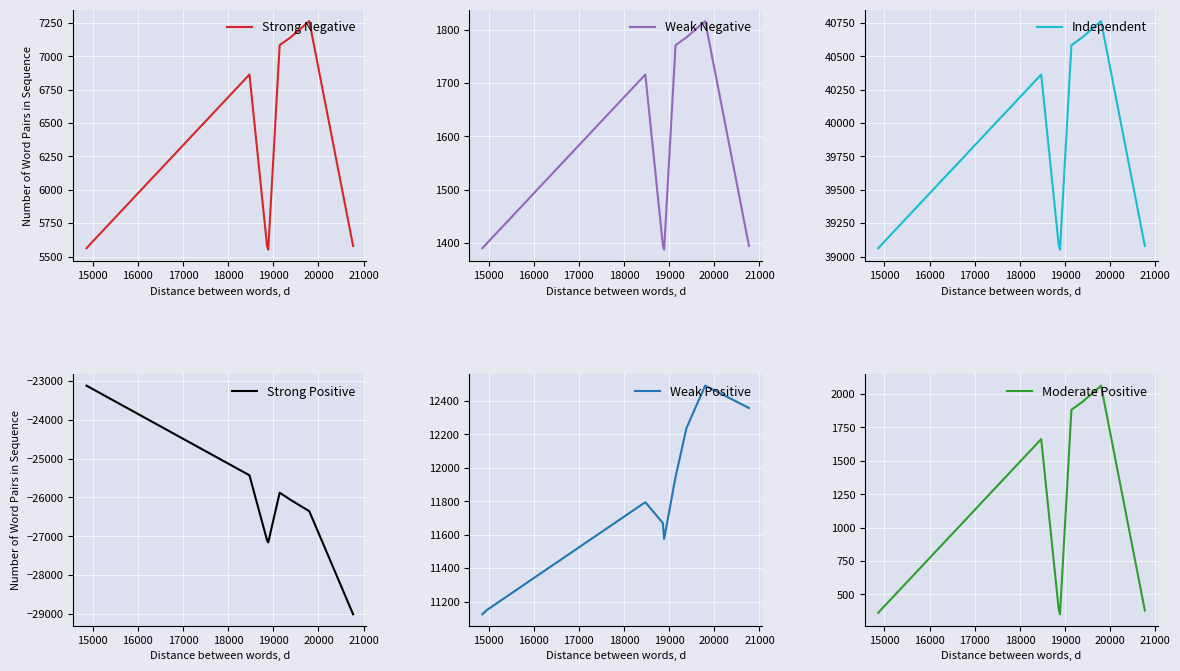

How many interior local valleys does the Moderate Positive series have?

1